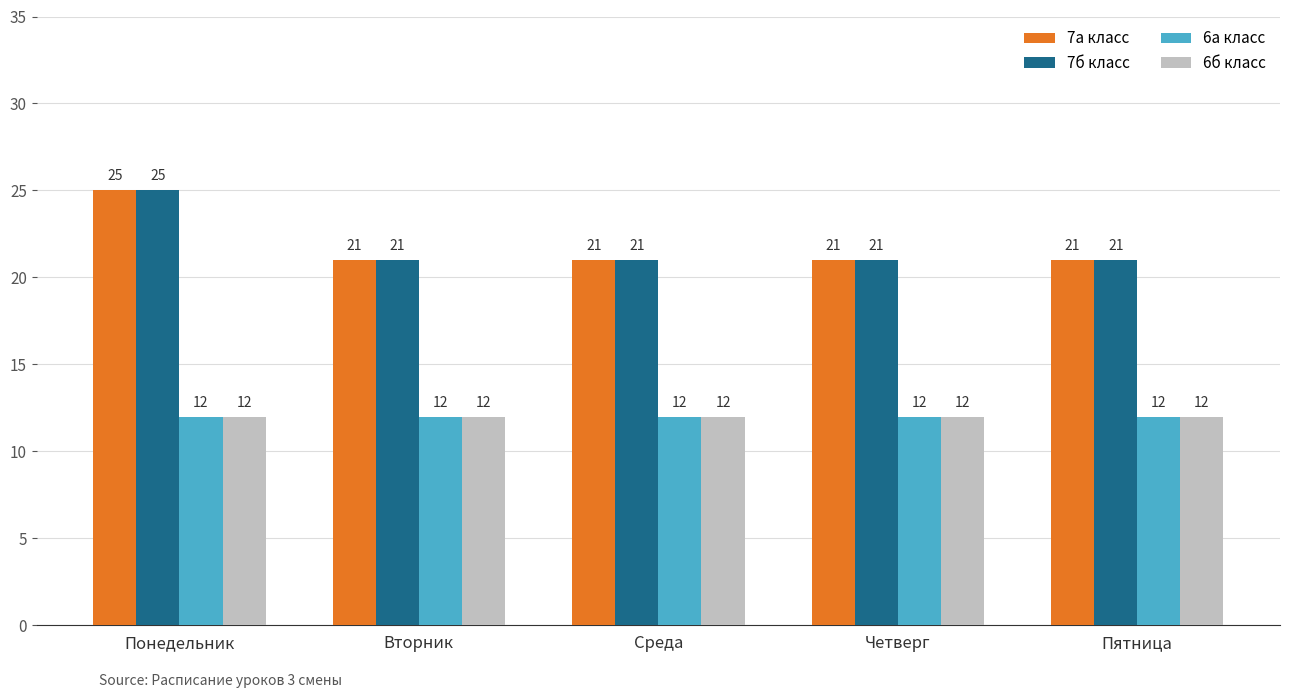

At how many categories does at least one series exceed 19?

5